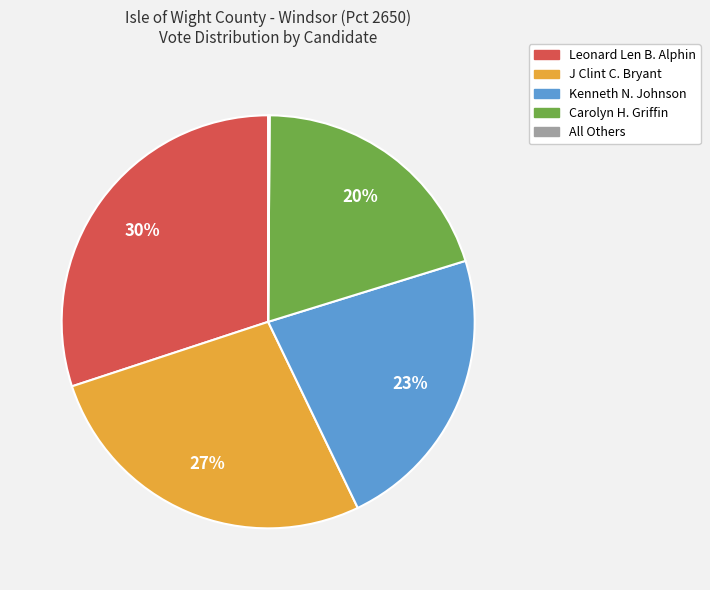

To the nearest percent, what portion does J Clint C. Bryant represent?

27%